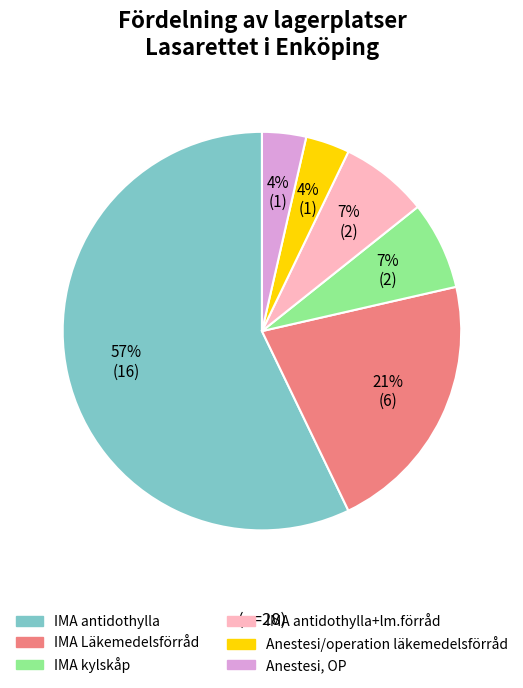

Is there any slice that represents more than half of the pie?

Yes